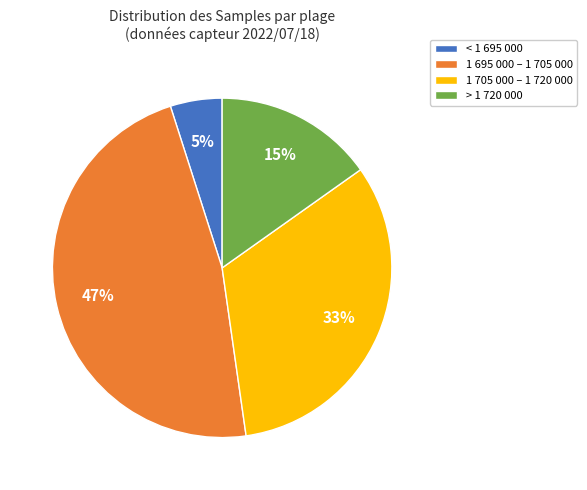

How many slices are in this pie chart?

4